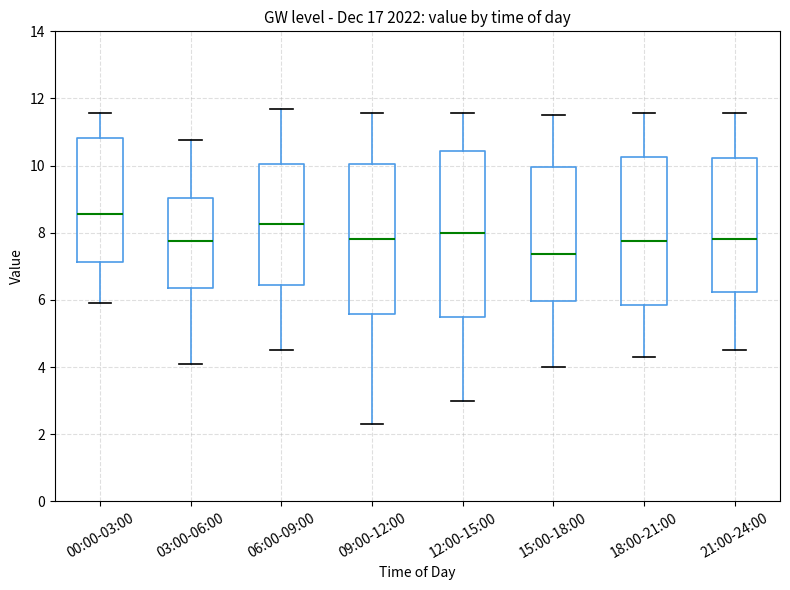

Reading left to right, read every box against the y-axis: the position of its median line, the range the box covers, and the ends of its whiskers. The values are not printed on the chart, so give them approximately, as read against the axis.

00:00-03:00: median 8.6, box 7.2 to 10.8, whiskers 6.0 to 11.6
03:00-06:00: median 7.8, box 6.4 to 9.0, whiskers 4.2 to 10.8
06:00-09:00: median 8.2, box 6.4 to 10.0, whiskers 4.6 to 11.8
09:00-12:00: median 7.8, box 5.6 to 10.0, whiskers 2.4 to 11.6
12:00-15:00: median 8.0, box 5.6 to 10.4, whiskers 3.0 to 11.6
15:00-18:00: median 7.4, box 6.0 to 10.0, whiskers 4.0 to 11.6
18:00-21:00: median 7.8, box 5.8 to 10.2, whiskers 4.4 to 11.6
21:00-24:00: median 7.8, box 6.2 to 10.2, whiskers 4.6 to 11.6